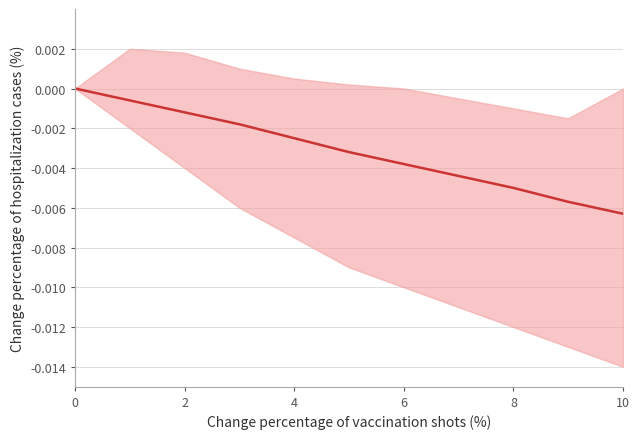

How many values are below zero?

10